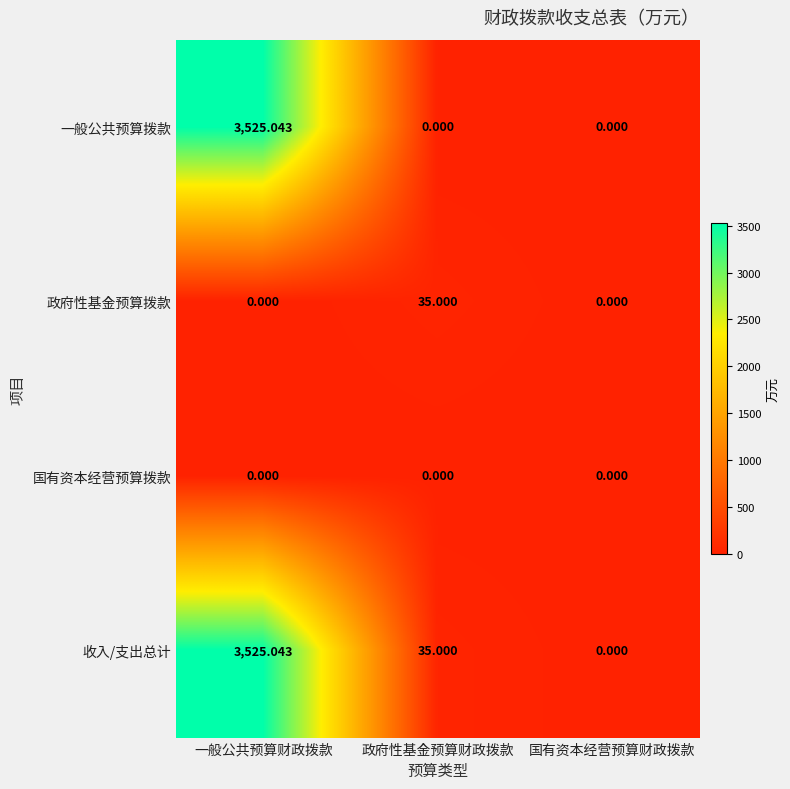

Between 一般公共预算财政拨款 and 政府性基金预算财政拨款, which series saw the biggest shift?

一般公共预算拨款